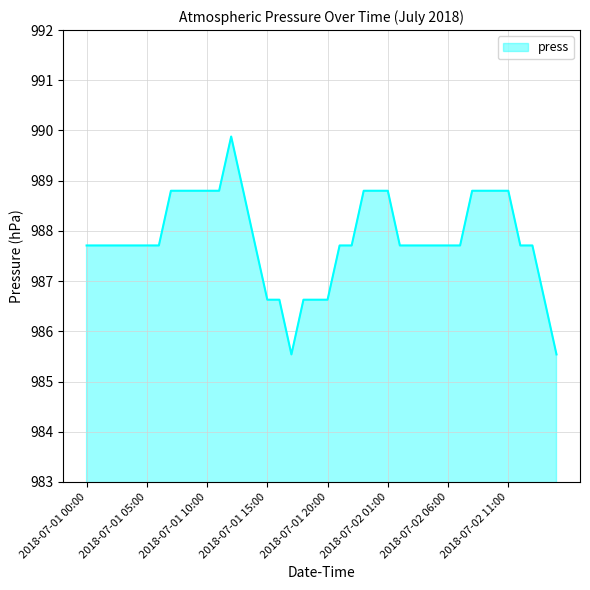

What is the sum of all values?

39513.9